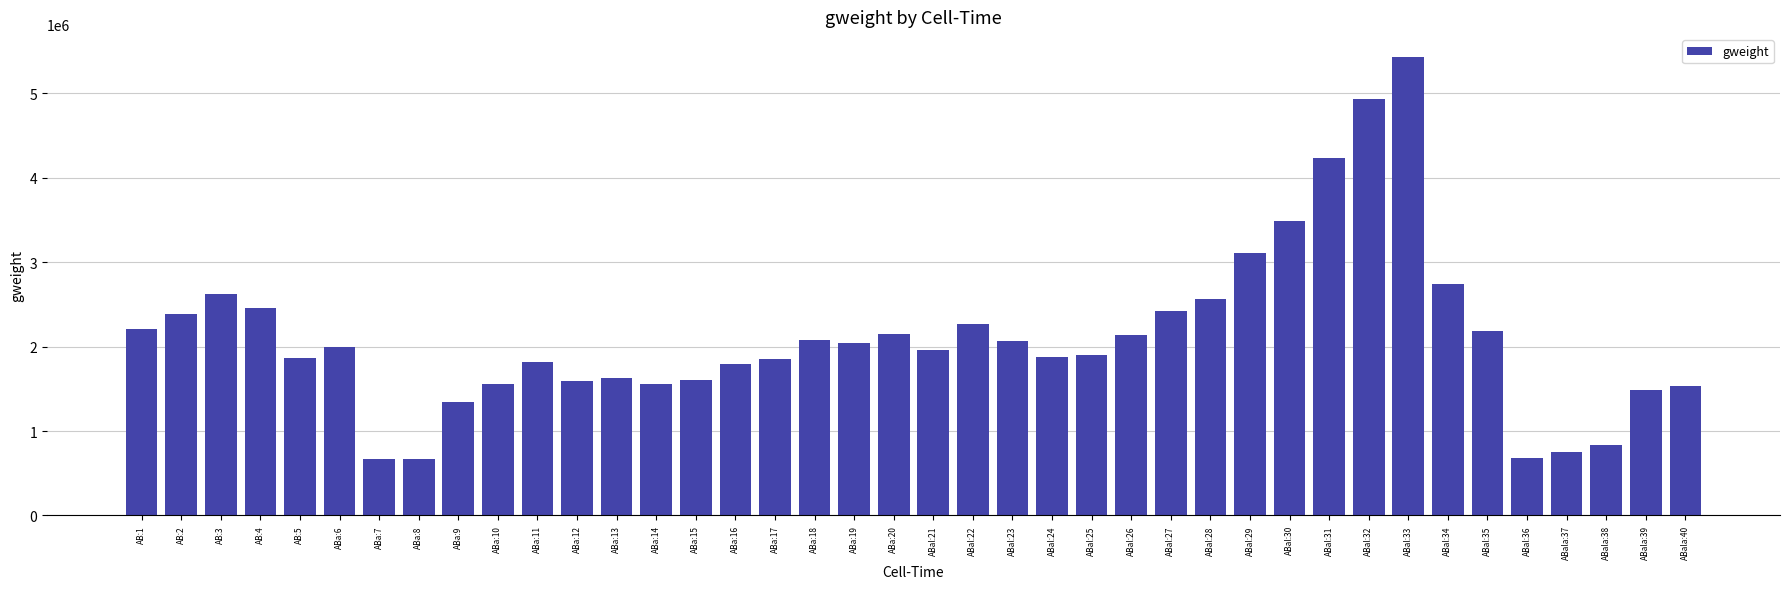

How many bars are there in total?

40